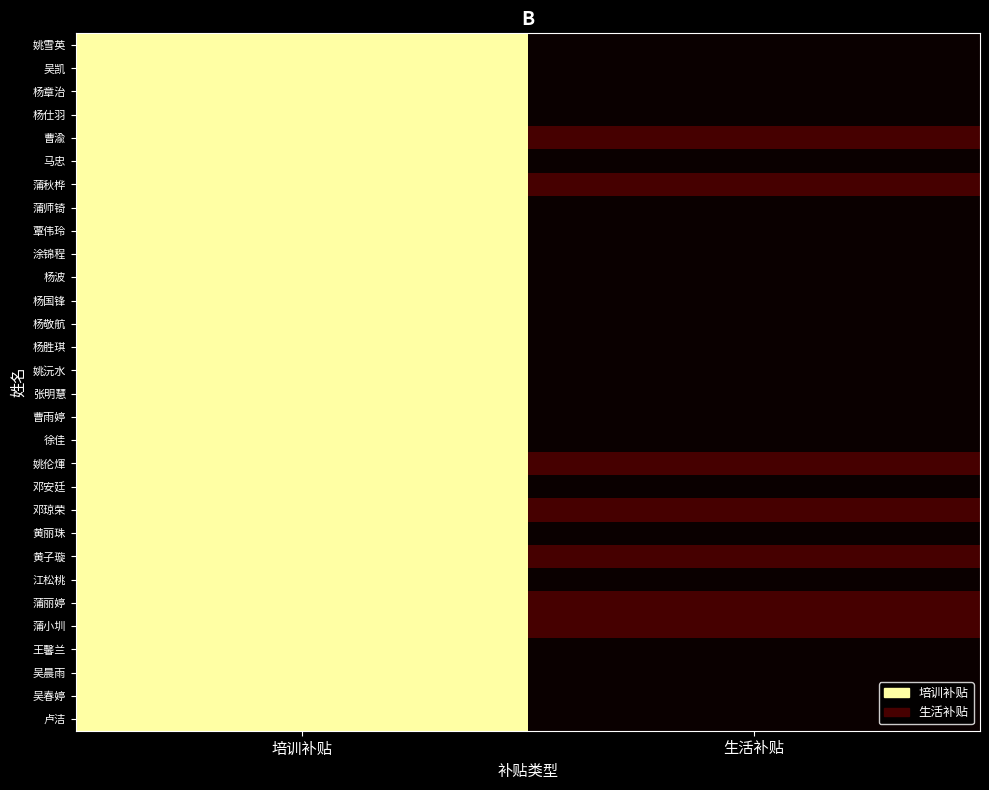

At which category is the sum across all series the highest?

培训补贴